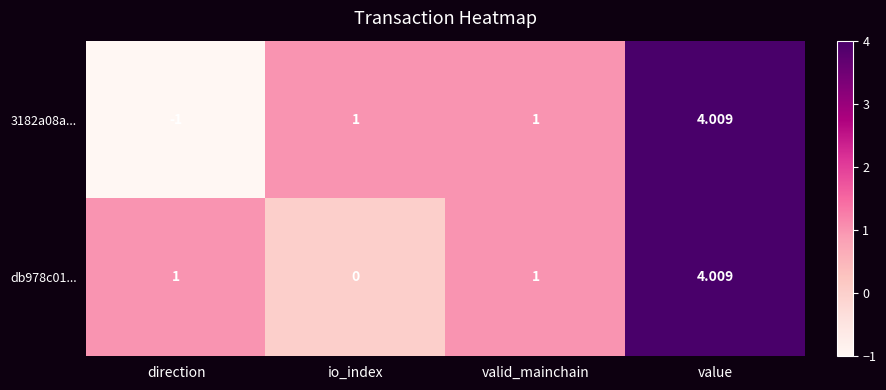

Which label corresponds to the smallest value in the chart?

direction